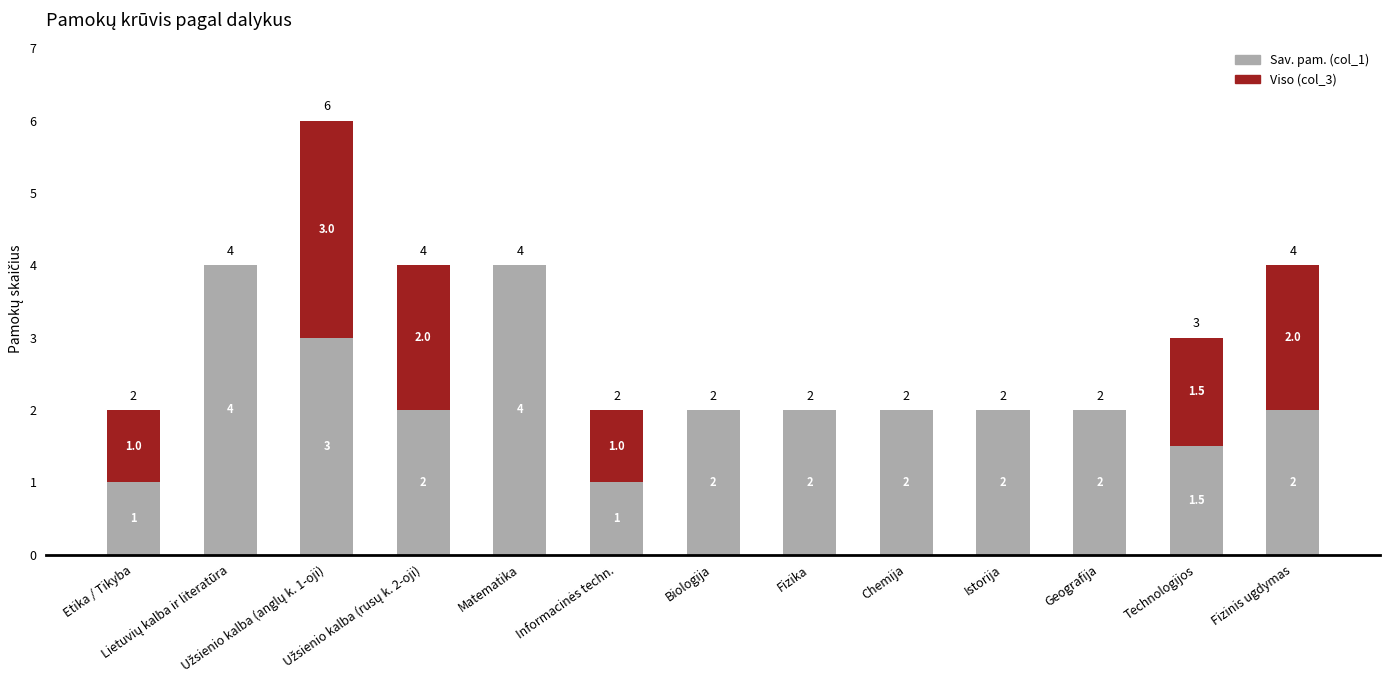

How many Sav. pam. (col_1) values are between 2 and 3?

8